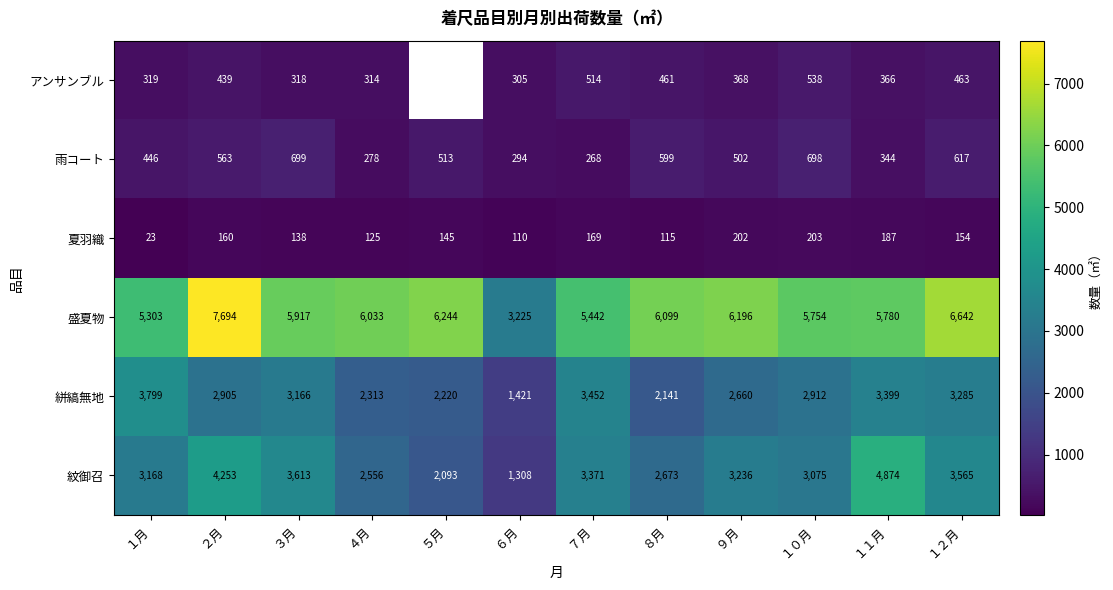

What is the sum of the 夏羽織 values at ９月 and ７月?

371